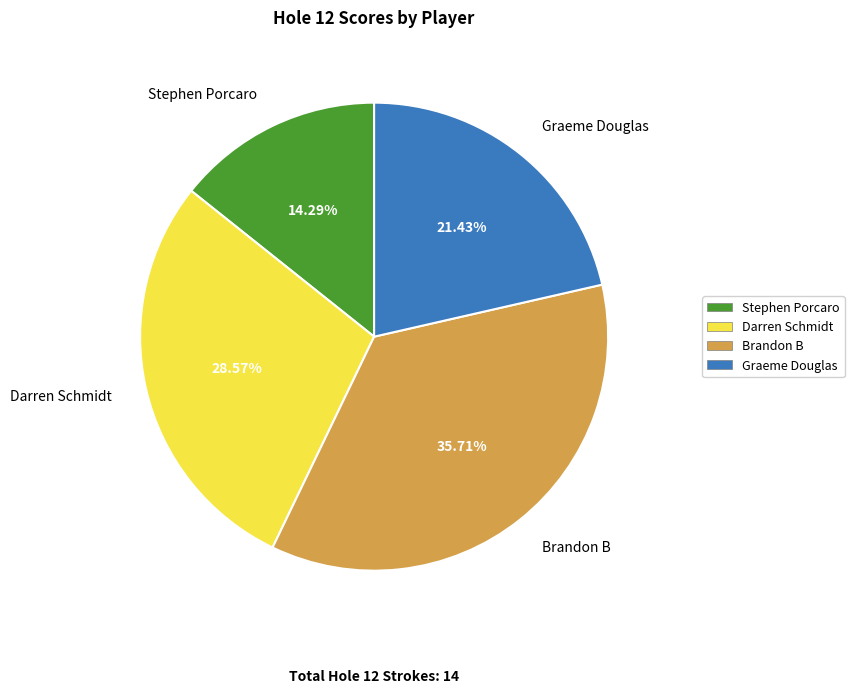

Is it true that Stephen Porcaro is 14% of the pie?

True